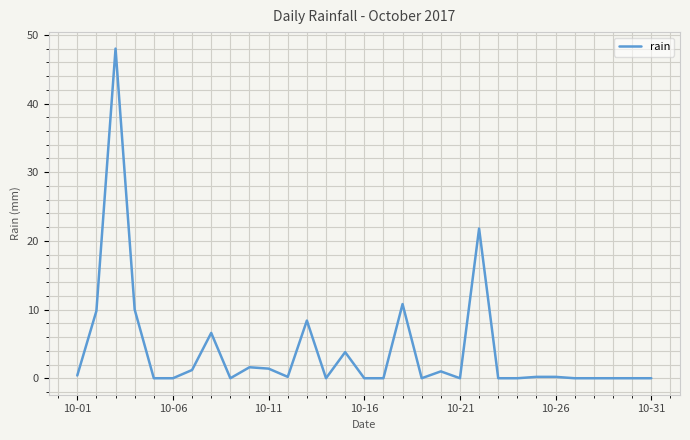

What is the difference between the maximum and minimum values?

48.0